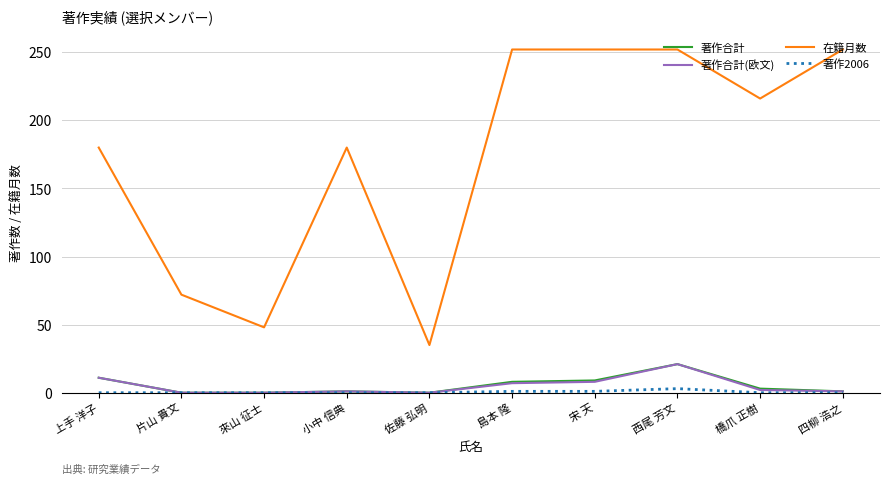

What is the spread (max minus min) of values at 來山 征士?

48